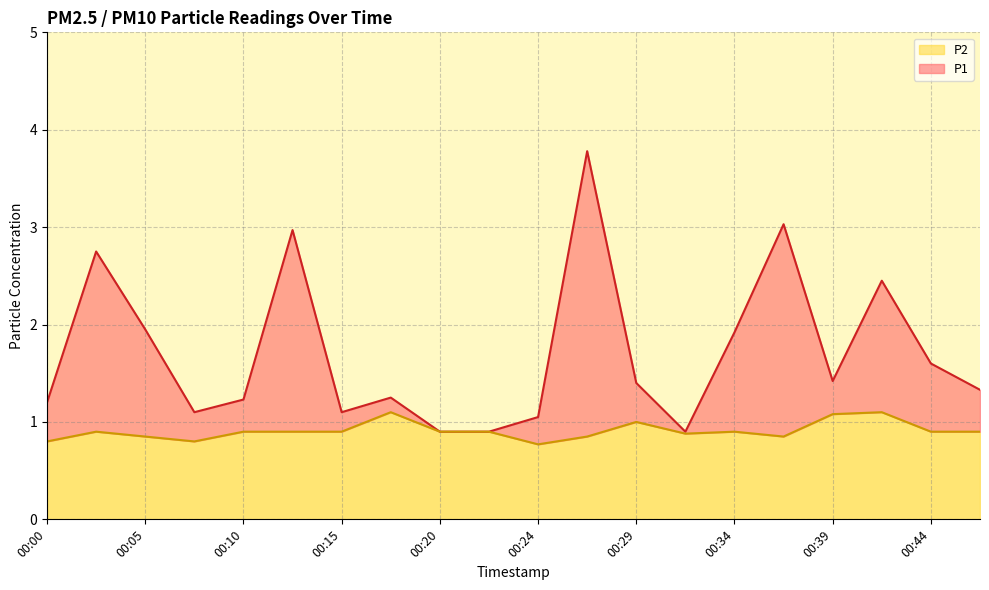

What is the sum of all P2 values?

18.2